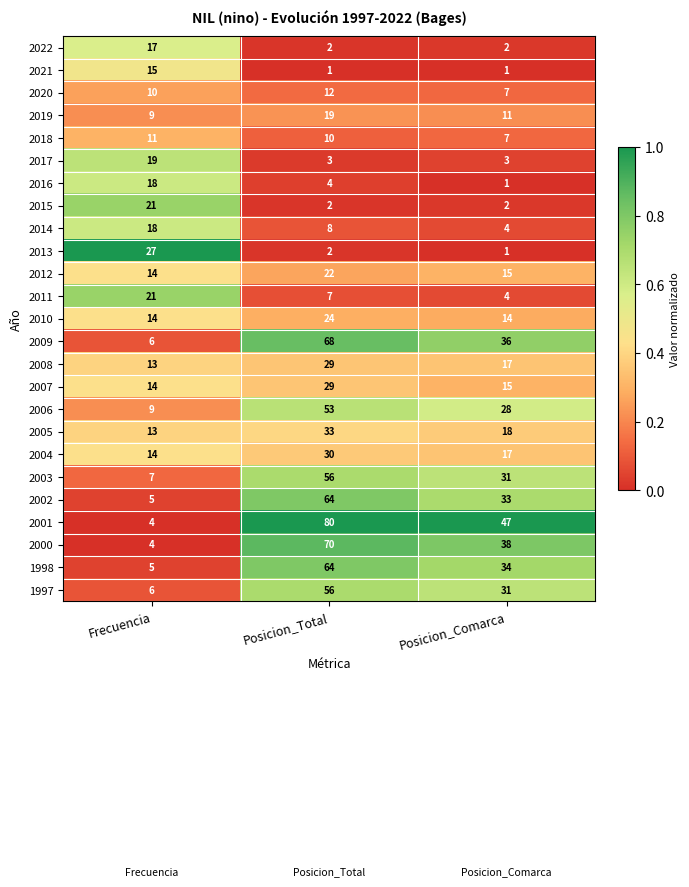

Read the 2008 value at Posicion_Comarca, to the nearest 10.

20